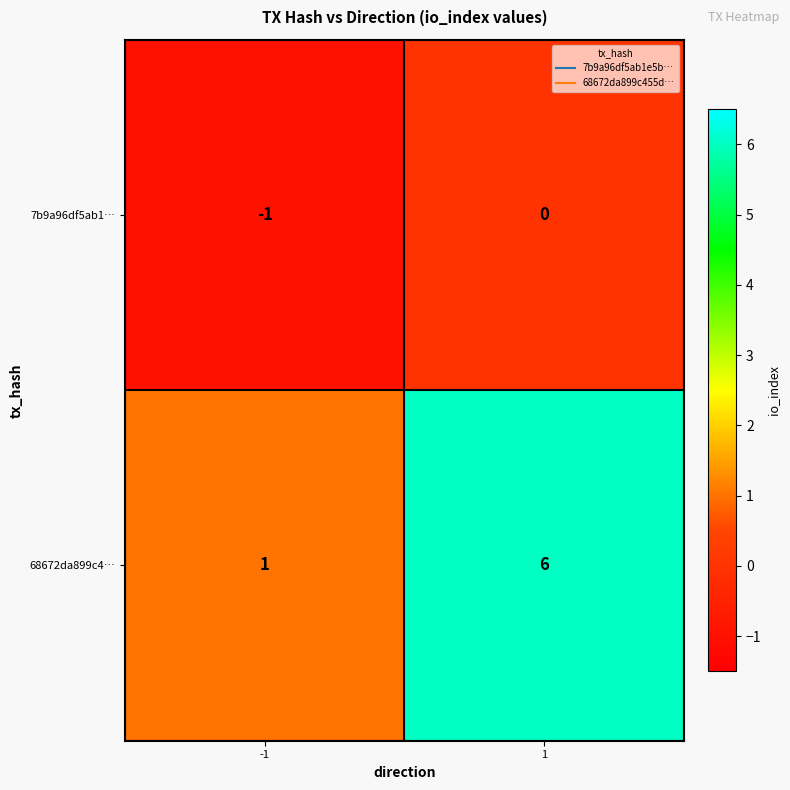

Rank the series by their maximum value, from lowest to highest.

7b9a96df5ab1…, 68672da899c4…